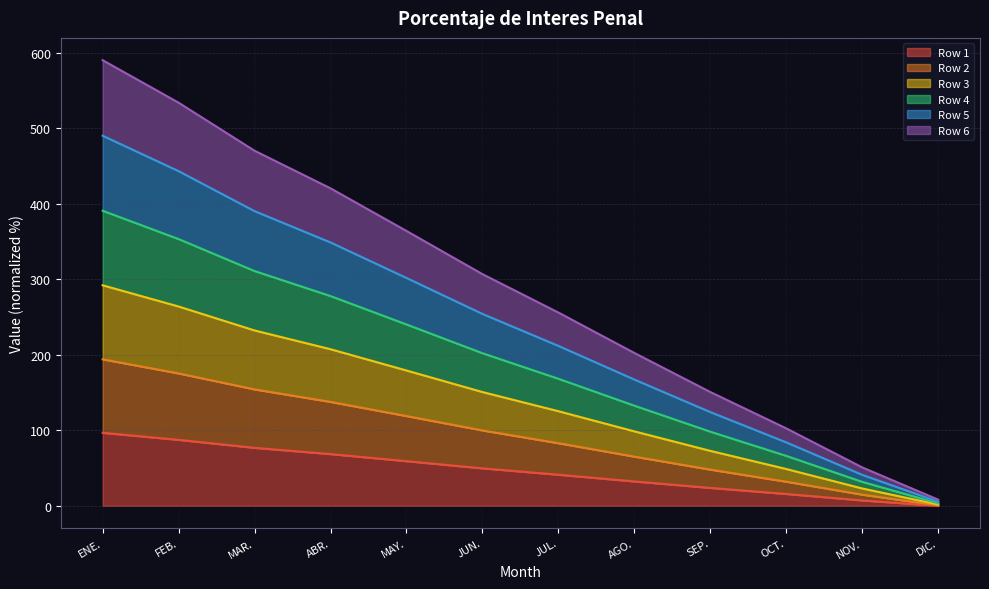

Is the value of Row 4 at JUN. greater than the value of Row 5 at ENE.?

No